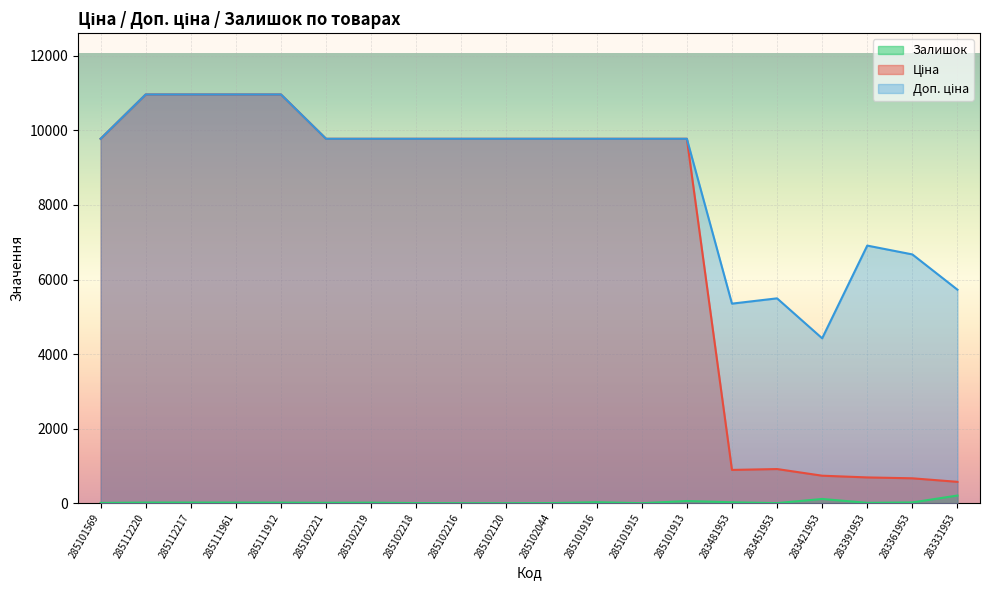

At how many categories does at least one series exceed 7575?

14